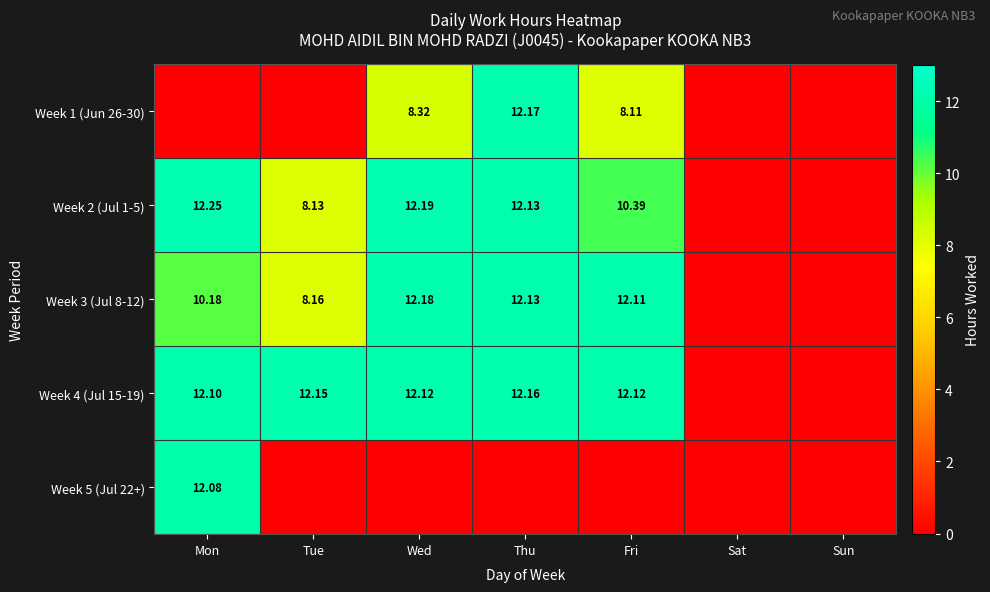

Is the value of Week 1 (Jun 26-30) at Wed greater than the value of Week 2 (Jul 1-5) at Fri?

No